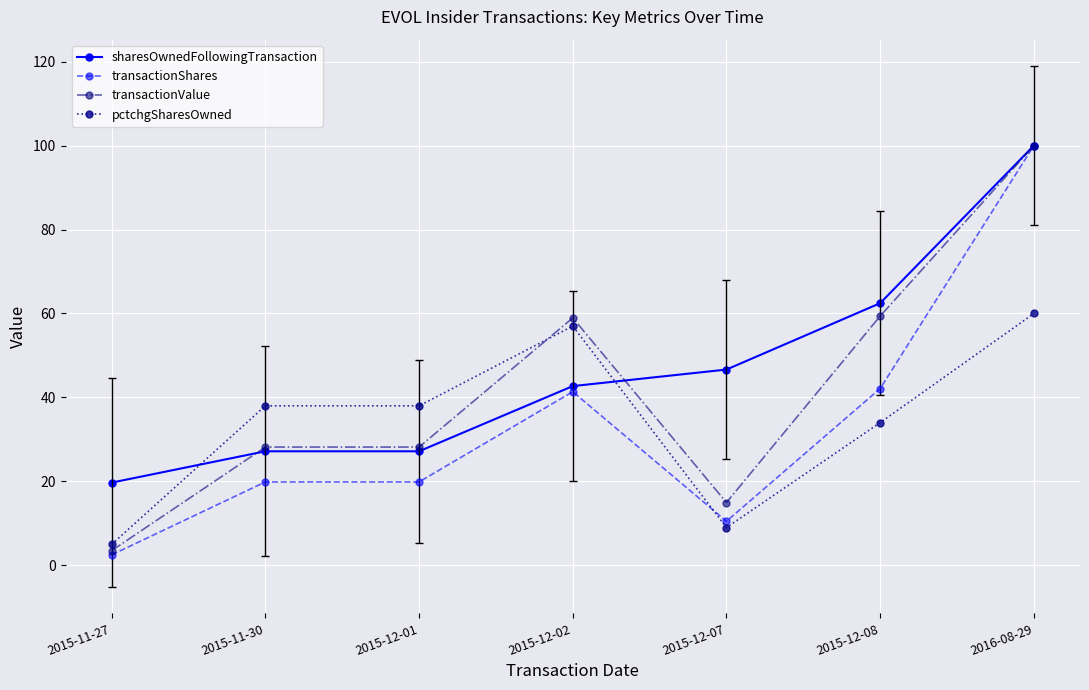

The sharesOwnedFollowingTransaction series shows 46.6 at 2015-12-07. True or false?

True